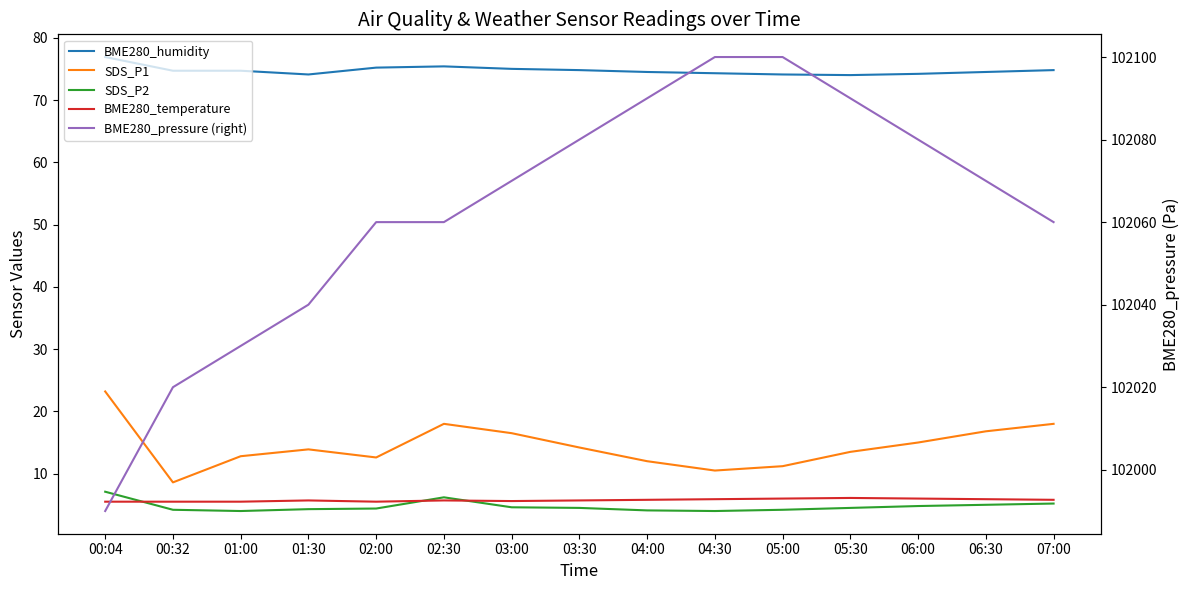

What is the smallest value displayed?

4.0